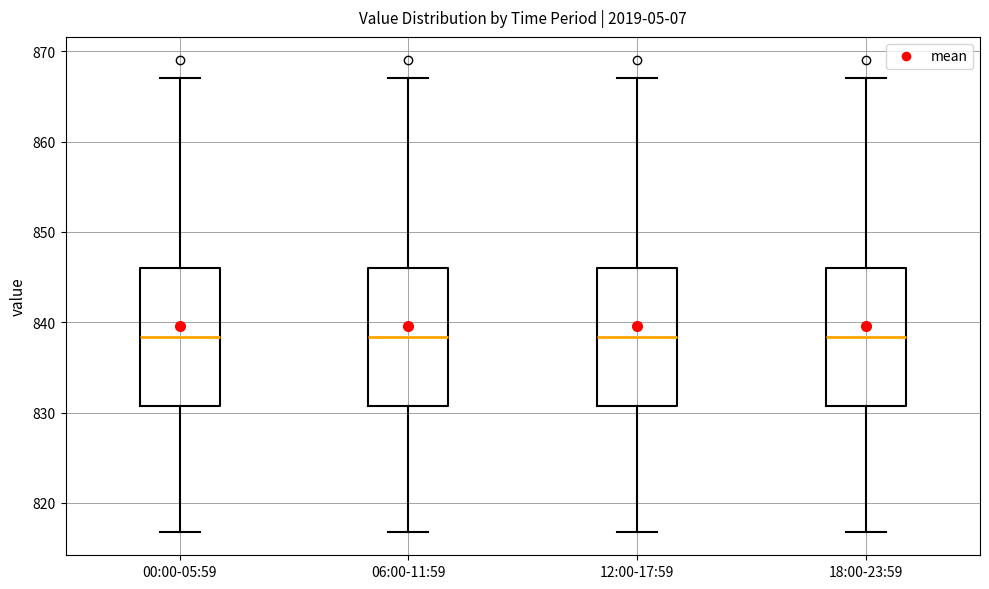

Where is the upper edge of the box for 06:00-11:59 on the y-axis? The values are not printed on the chart, so give them approximately, as read against the axis.

846